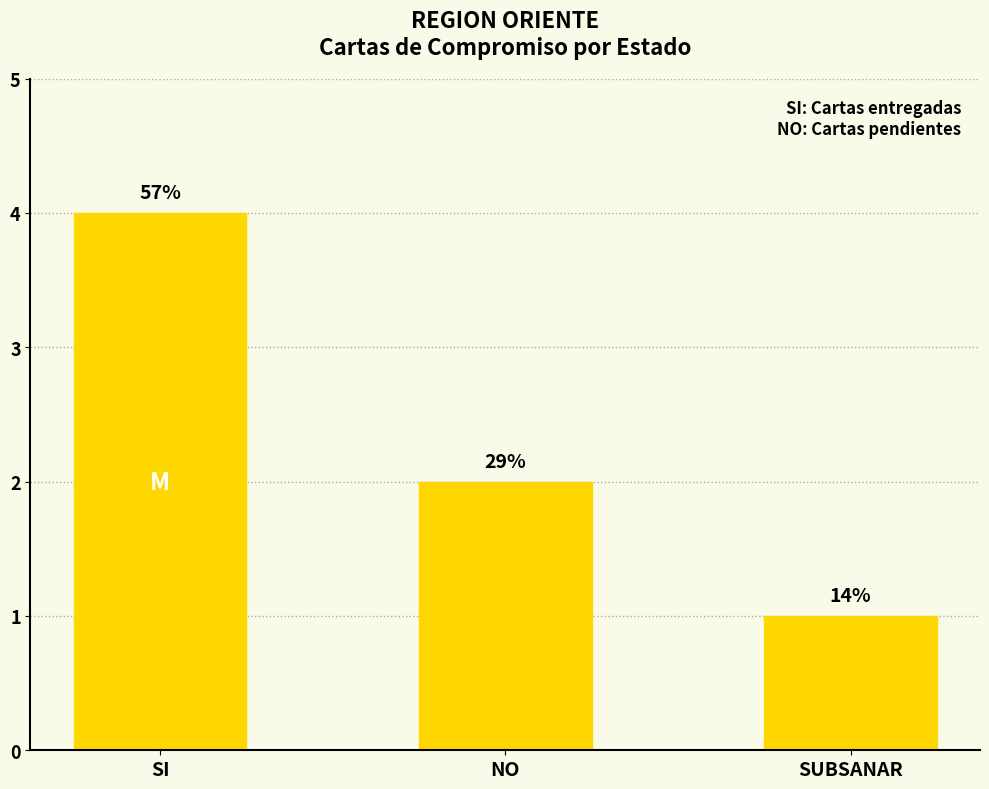

Are the bars horizontal?

No